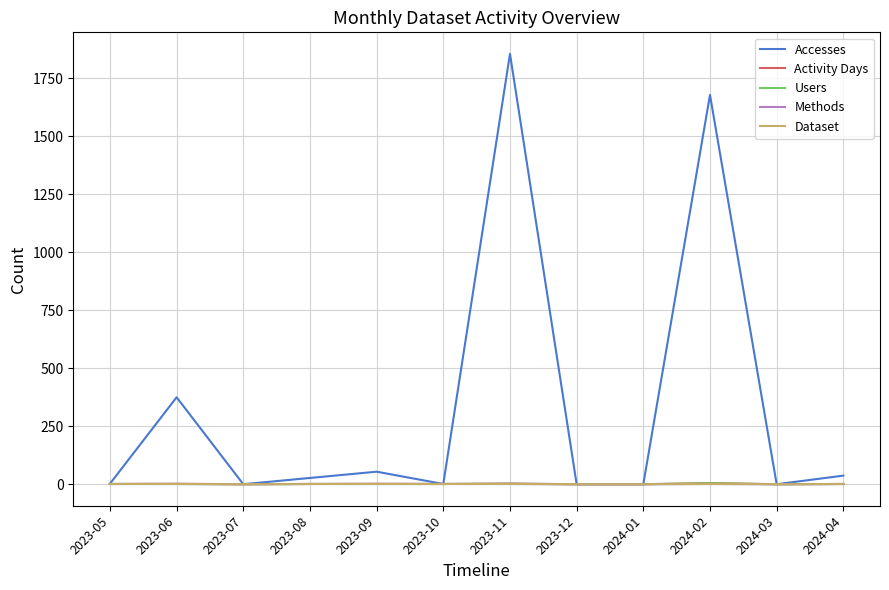

Reading right to left, transcribe all the data shown in this chart.

Accesses: 2024-04=37	2024-03=0	2024-02=1679	2024-01=0	2023-12=0	2023-11=1856	2023-10=1	2023-09=54	2023-08=27	2023-07=0	2023-06=375	2023-05=2
Activity Days: 2024-04=1	2024-03=0	2024-02=5	2024-01=0	2023-12=0	2023-11=3	2023-10=1	2023-09=2	2023-08=1	2023-07=0	2023-06=2	2023-05=1
Users: 2024-04=1	2024-03=0	2024-02=4	2024-01=0	2023-12=0	2023-11=2	2023-10=1	2023-09=1	2023-08=1	2023-07=0	2023-06=1	2023-05=1
Methods: 2024-04=1	2024-03=0	2024-02=1	2024-01=0	2023-12=0	2023-11=1	2023-10=1	2023-09=1	2023-08=1	2023-07=0	2023-06=1	2023-05=1
Dataset: 2024-04=1	2024-03=0	2024-02=1	2024-01=0	2023-12=0	2023-11=1	2023-10=1	2023-09=1	2023-08=1	2023-07=0	2023-06=1	2023-05=1